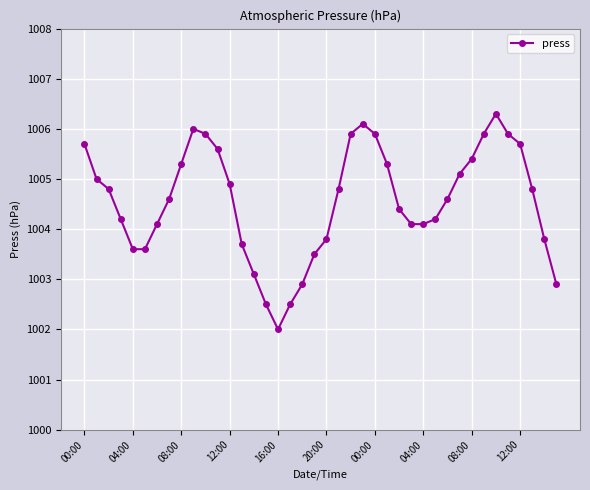

What is the difference between the second highest and second lowest values?

3.6